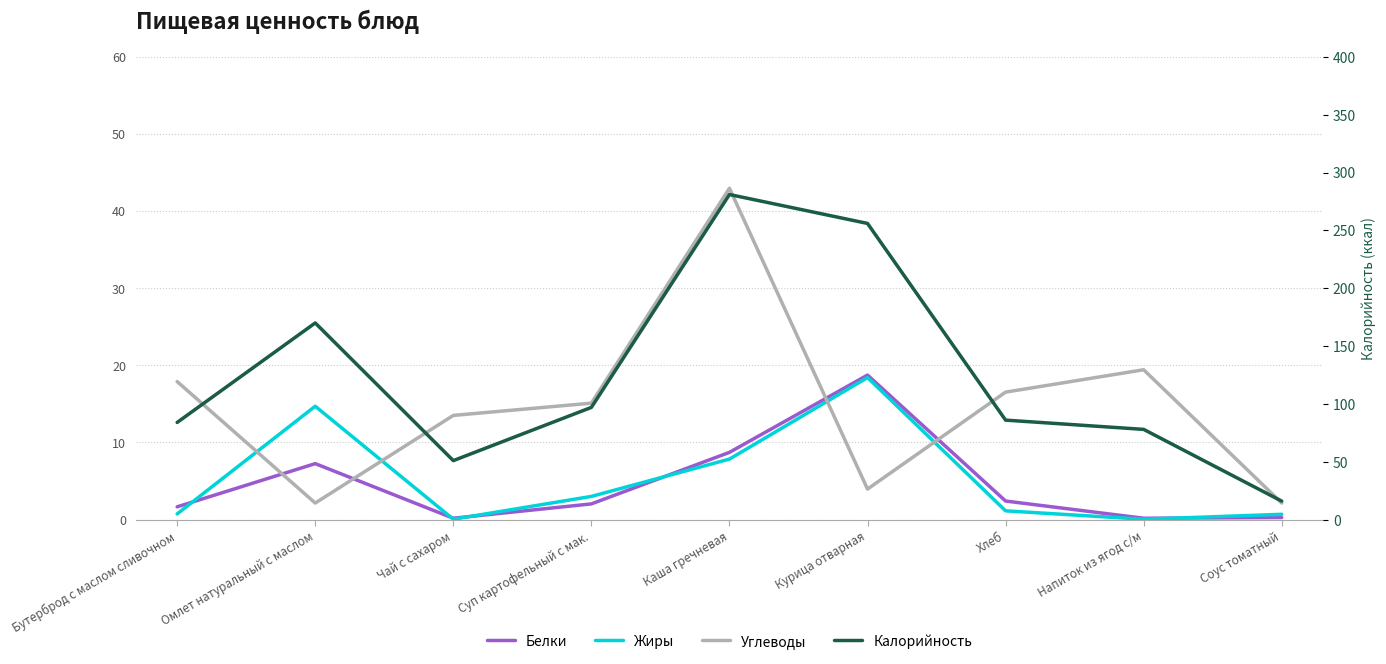

Does the chart display data point markers on the line(s)?

No